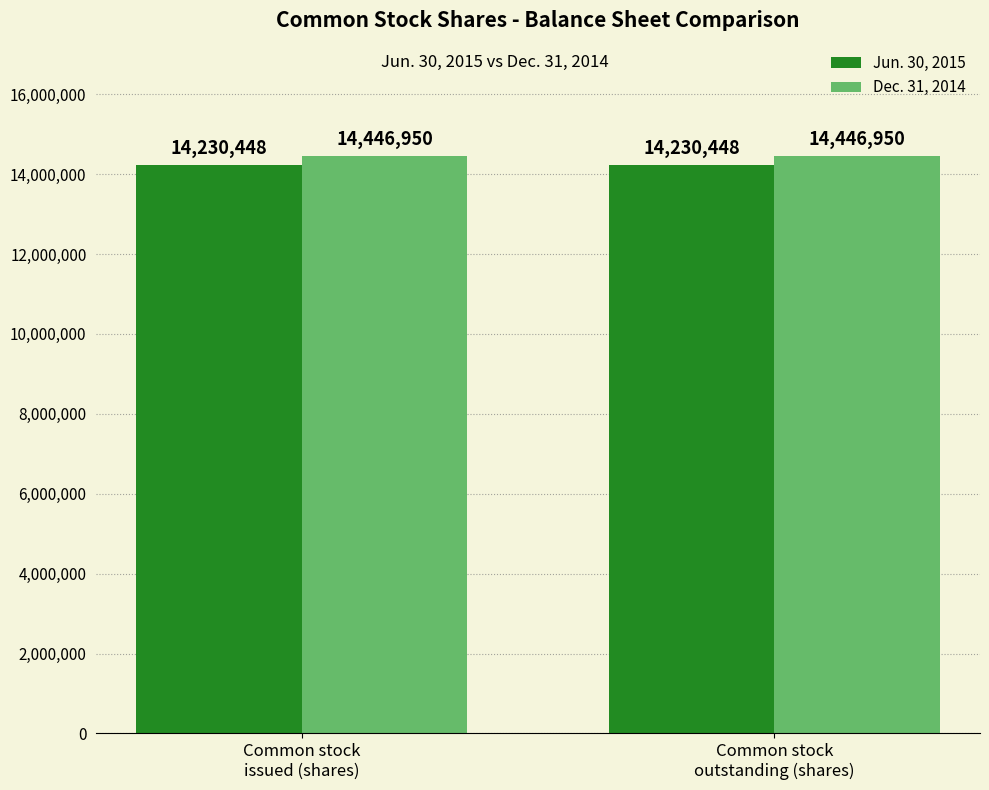

What is the minimum value for Dec. 31, 2014?

14446950